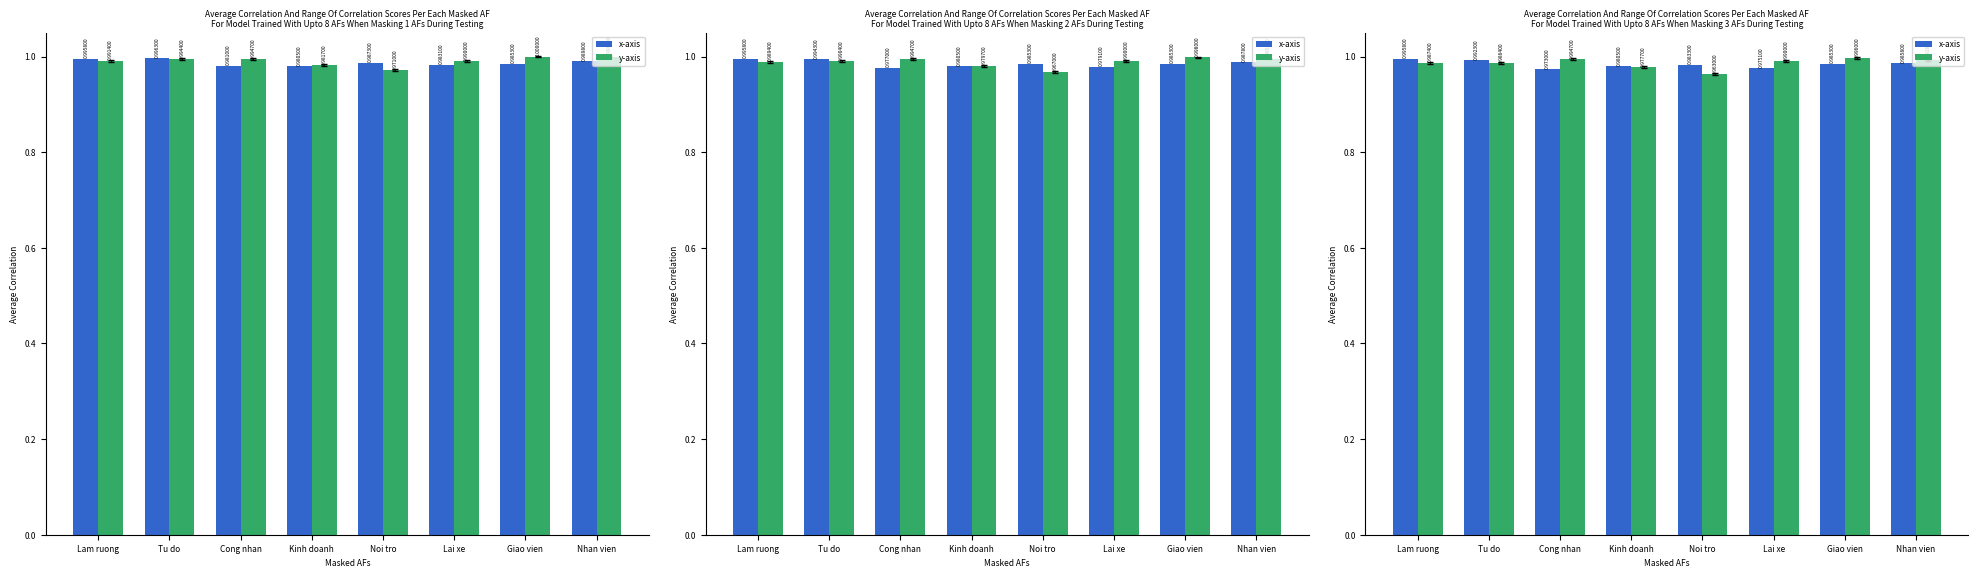

Reading left to right, what are all the values shown in this chart?

x-axis: 1.0	1.0	1.0	1.0	1.0	1.0	1.0	1.0
y-axis: 1.0	1.0	1.0	1.0	1.0	1.0	1.0	1.0